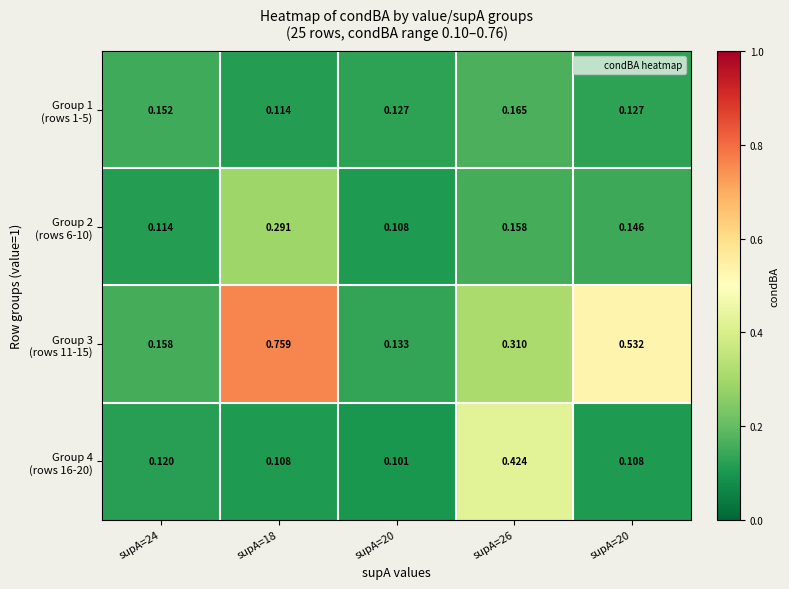

How many series are shown in this chart?

4